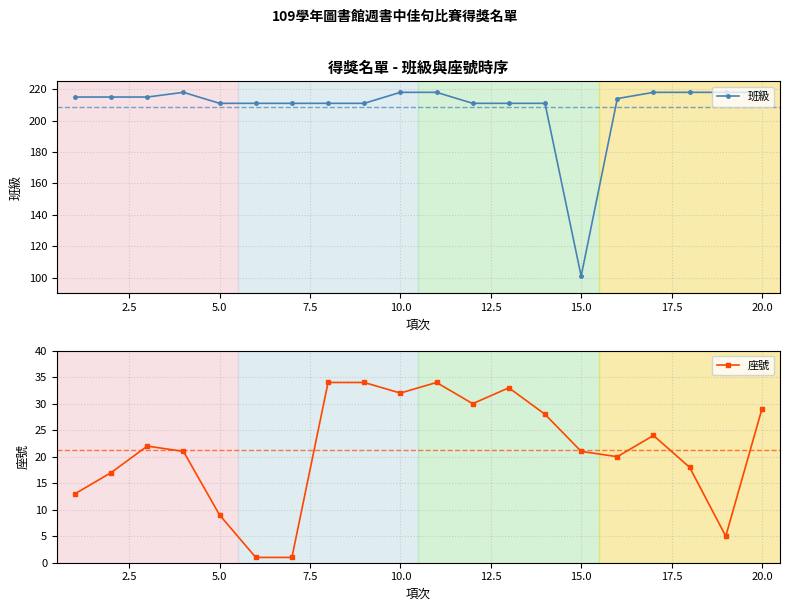

Which series has the largest total across all categories?

班級